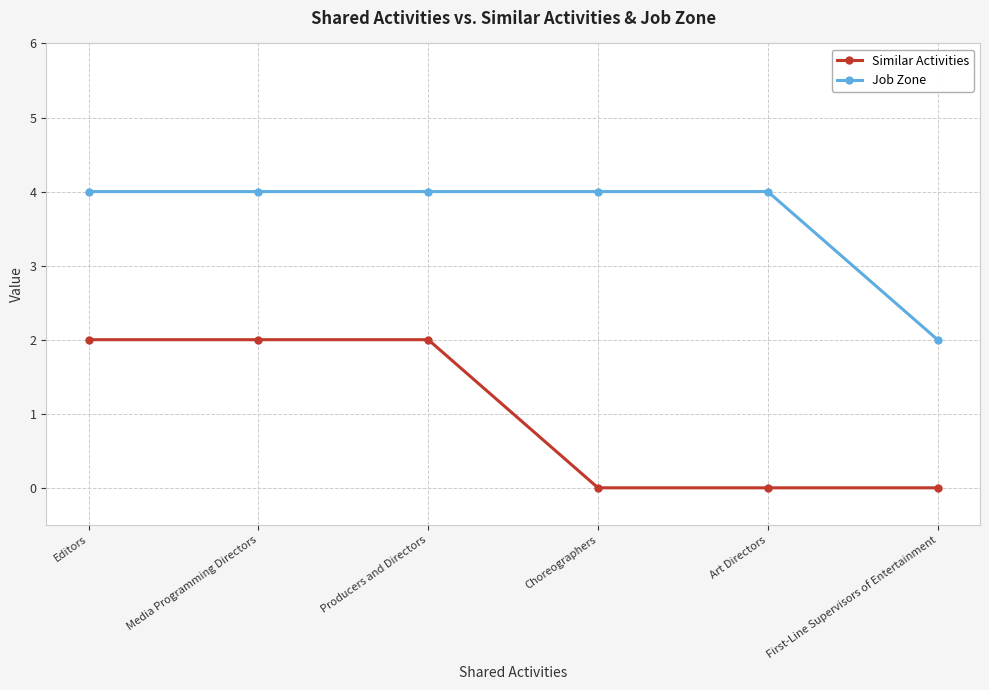

Rank the series at Media Programming Directors from lowest to highest value.

Similar Activities, Job Zone